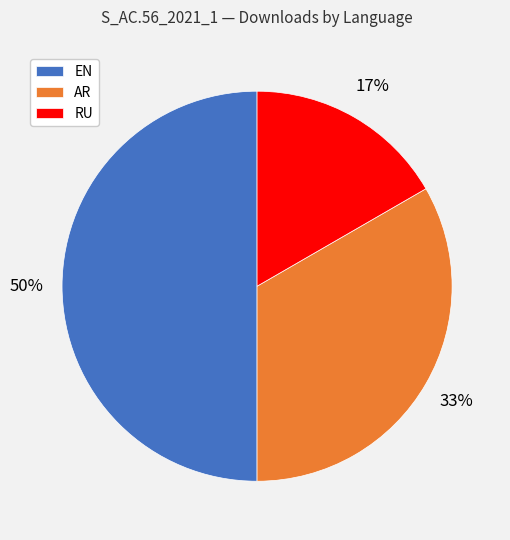

Which slice is the smallest?

RU